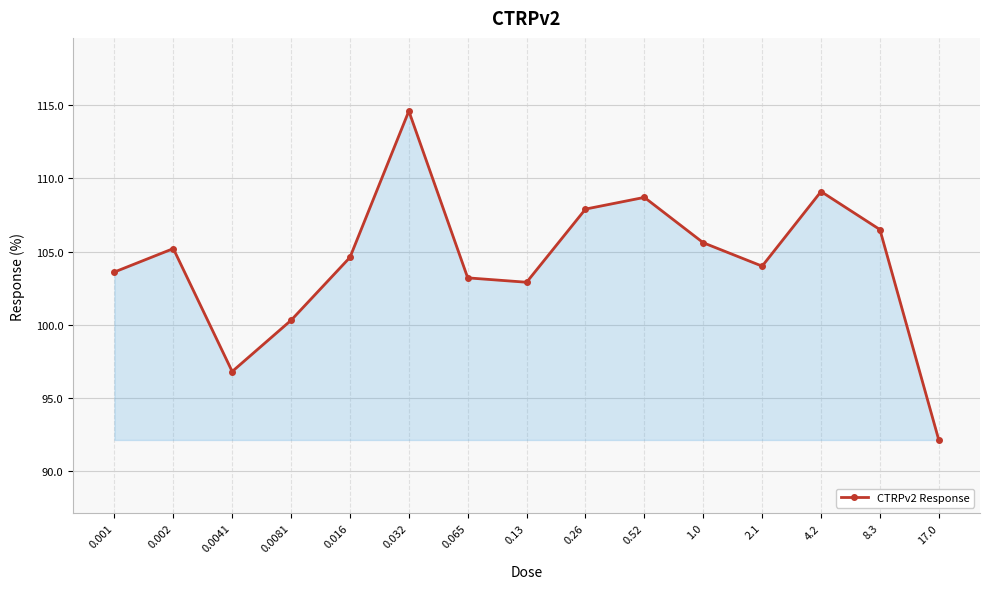

Read the value at 17.0.

92.1